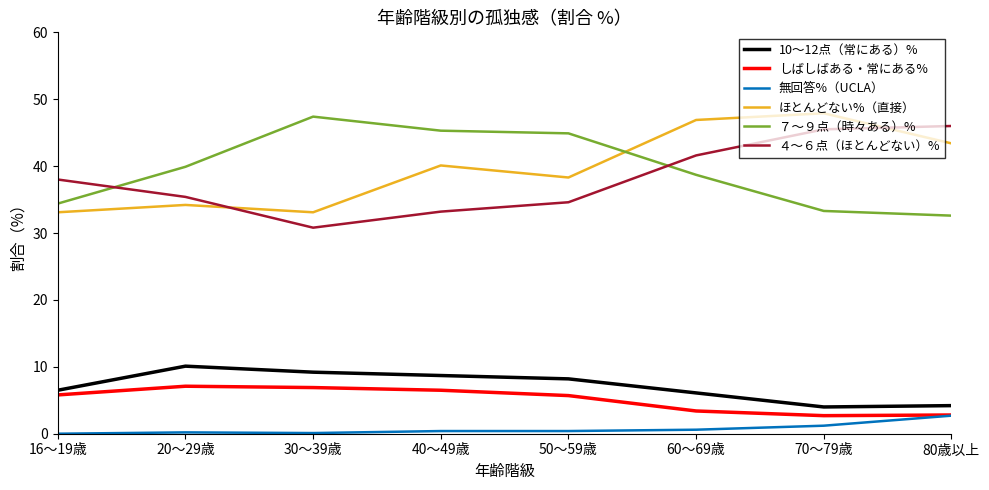

What is the average value of the 無回答%（UCLA） series?

0.7